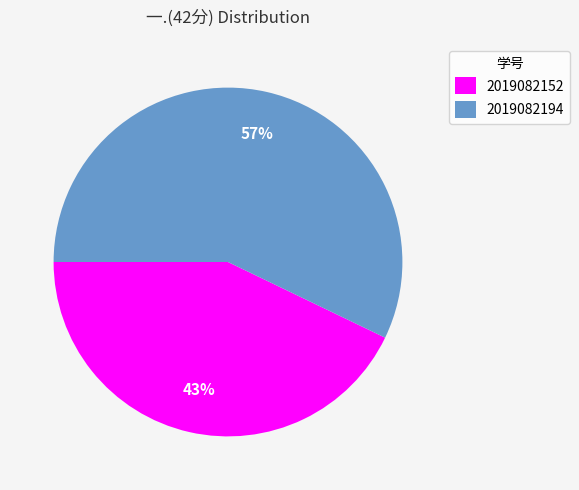

The 2019082194 slice represents 57% of the pie. True or false?

True